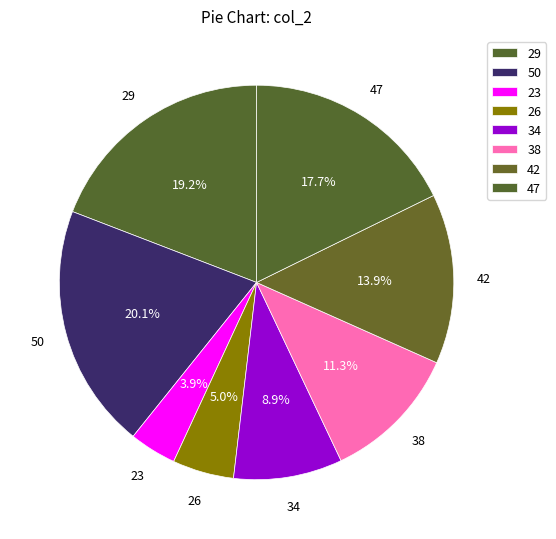

How many segments does this pie chart have?

8